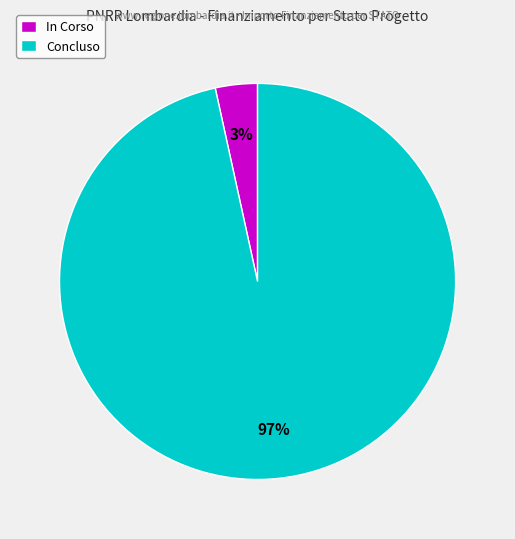

To the nearest percent, what is the combined percentage of In Corso and Concluso?

100%